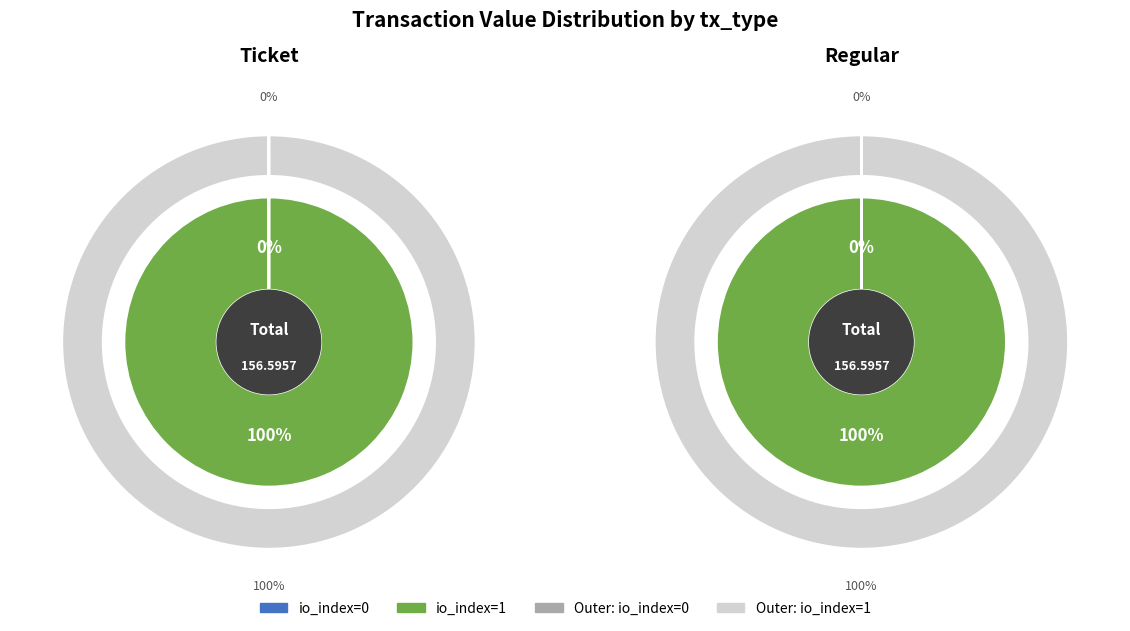

Which slice is the largest?

io_index=1